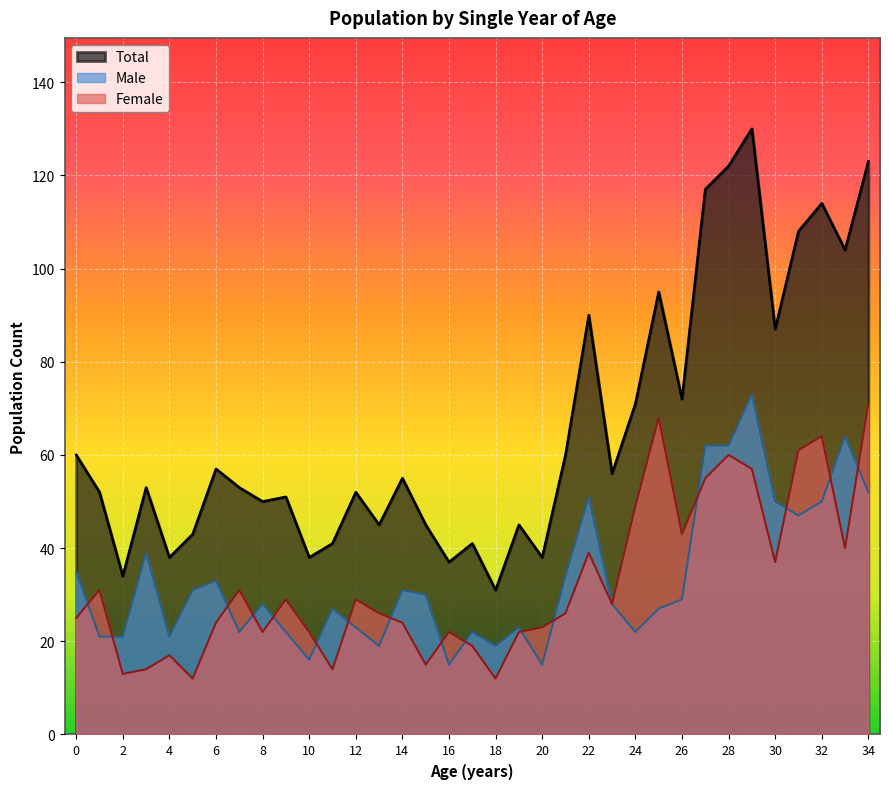

Which series has the largest total across all categories?

Total